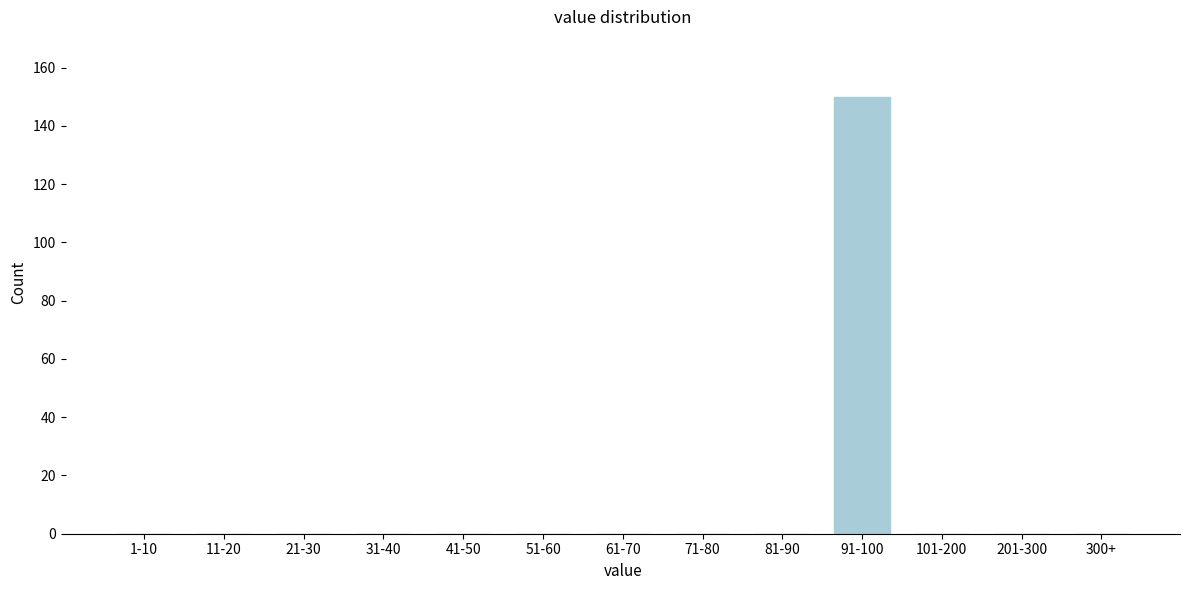

Reading left to right, what are all the values shown in this chart?

1-10=0	11-20=0	21-30=0	31-40=0	41-50=0	51-60=0	61-70=0	71-80=0	81-90=0	91-100=150	101-200=0	201-300=0	300+=0